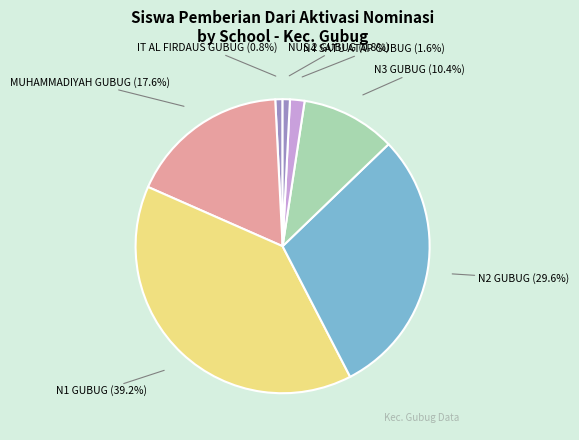

Count the number of slices in the pie.

7